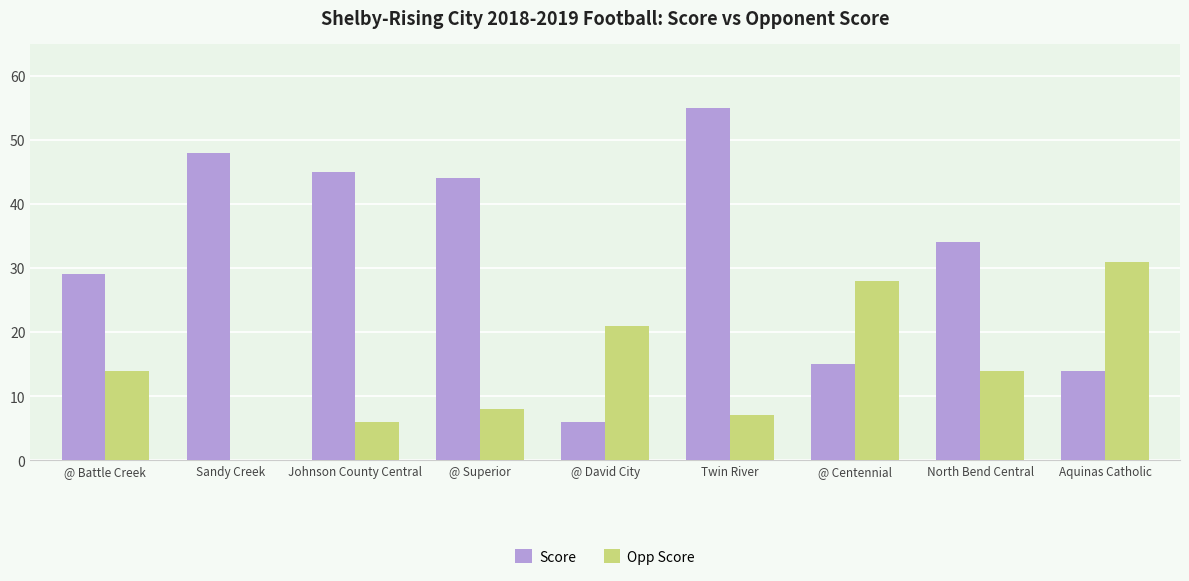

True or false: Score has a value of 28 at Sandy Creek.

False